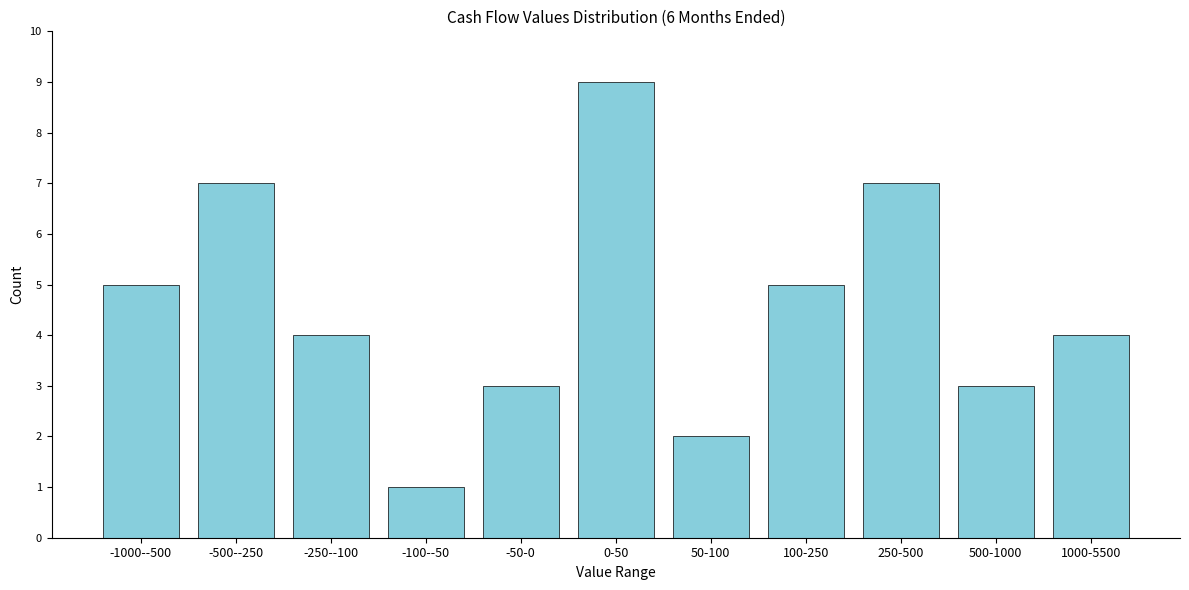

Reading right to left, transcribe all the data shown in this chart.

4	3	7	5	2	9	3	1	4	7	5